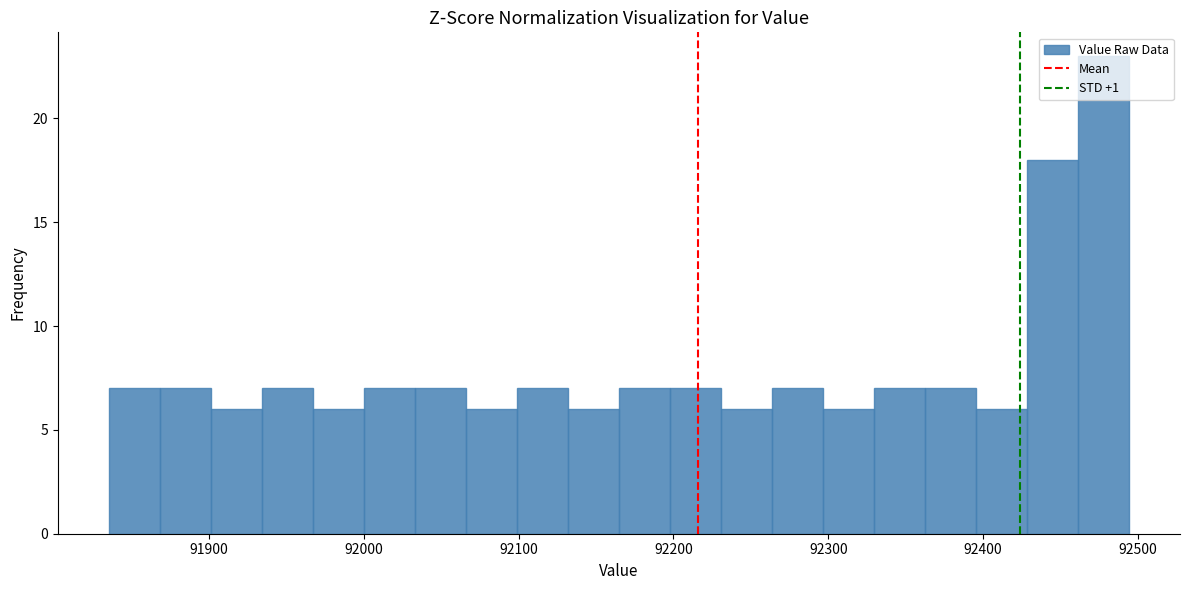

Read against the x-axis, roughly where is the centre of the tallest bar?

92480